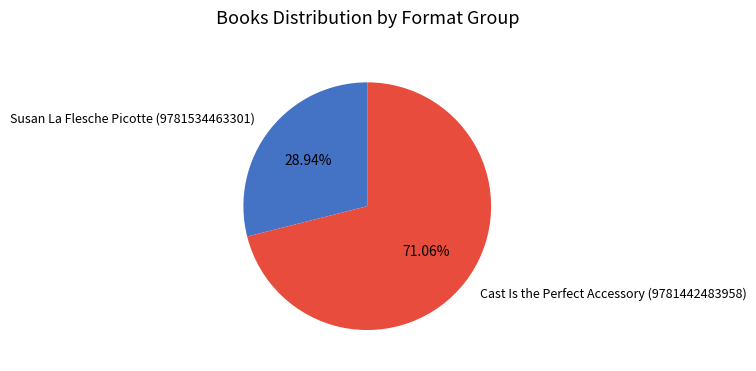

Which slice is the smallest?

Susan La Flesche Picotte (9781534463301)